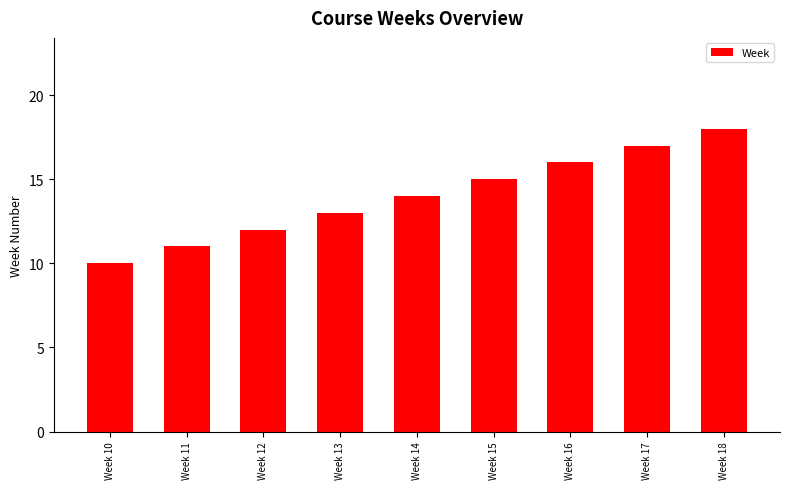

The value at Week 18 is 18. True or false?

True